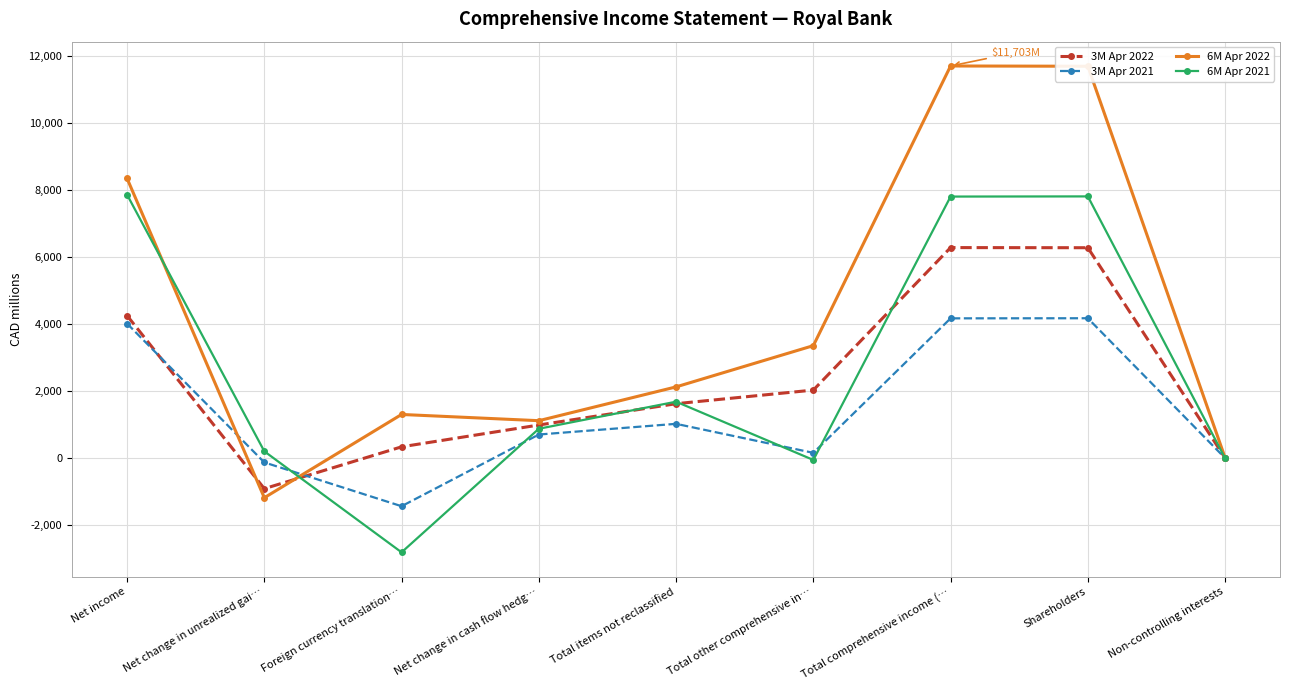

Which category has the lowest value across all series?

Foreign currency translation…